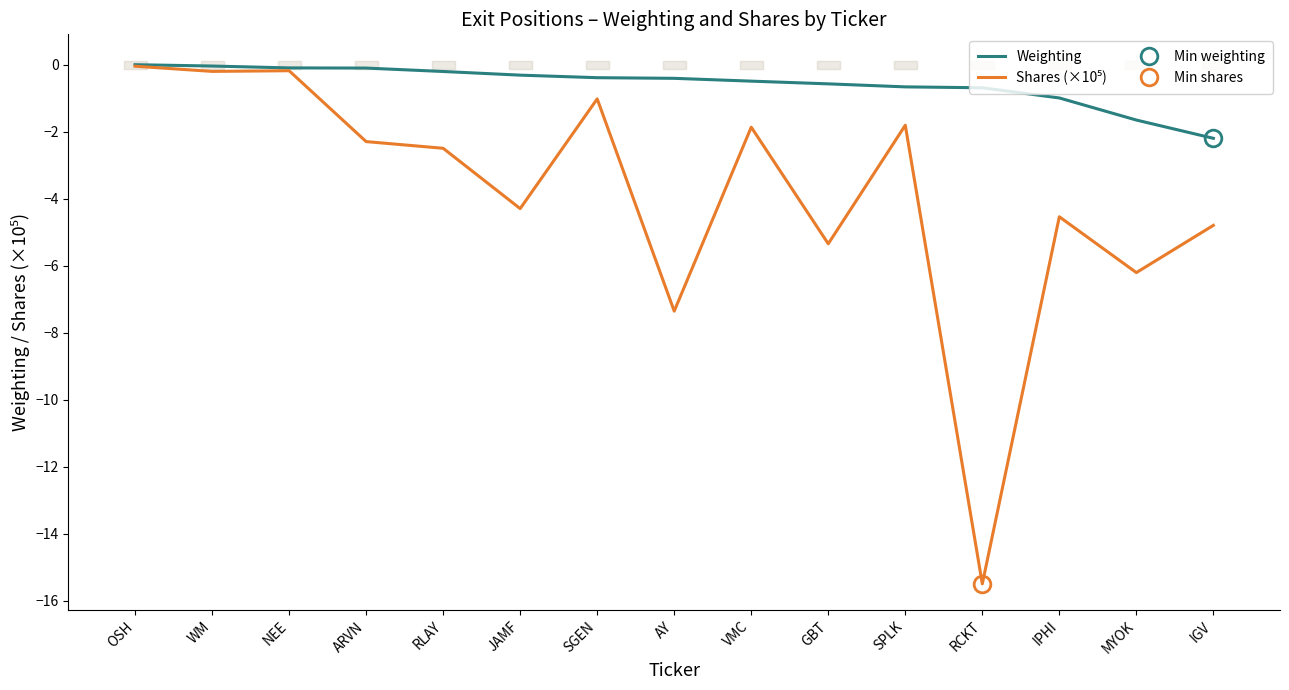

Reading left to right, what are all the values shown in this chart?

Weighting: OSH=-0.0	WM=-0.0	NEE=-0.1	ARVN=-0.1	RLAY=-0.2	JAMF=-0.3	SGEN=-0.4	AY=-0.4	VMC=-0.5	GBT=-0.6	SPLK=-0.7	RCKT=-0.7	IPHI=-1.0	MYOK=-1.7	IGV=-2.2
Shares (×10⁵): OSH=-0.1	WM=-0.2	NEE=-0.2	ARVN=-2.3	RLAY=-2.5	JAMF=-4.3	SGEN=-1.0	AY=-7.4	VMC=-1.9	GBT=-5.3	SPLK=-1.8	RCKT=-15.5	IPHI=-4.5	MYOK=-6.2	IGV=-4.8